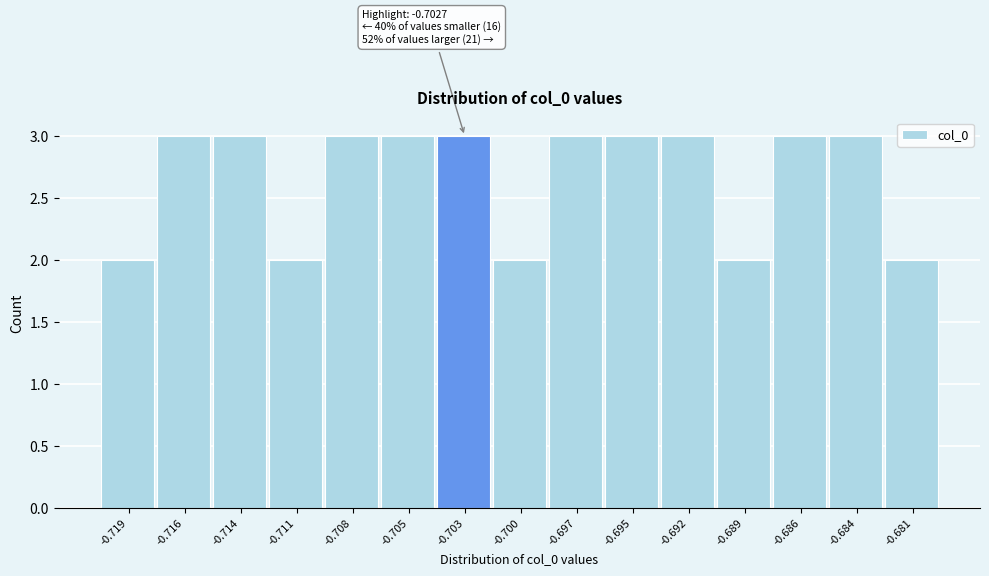

Reading left to right, extract all data points from this chart.

2	3	3	2	3	3	3	2	3	3	3	2	3	3	2